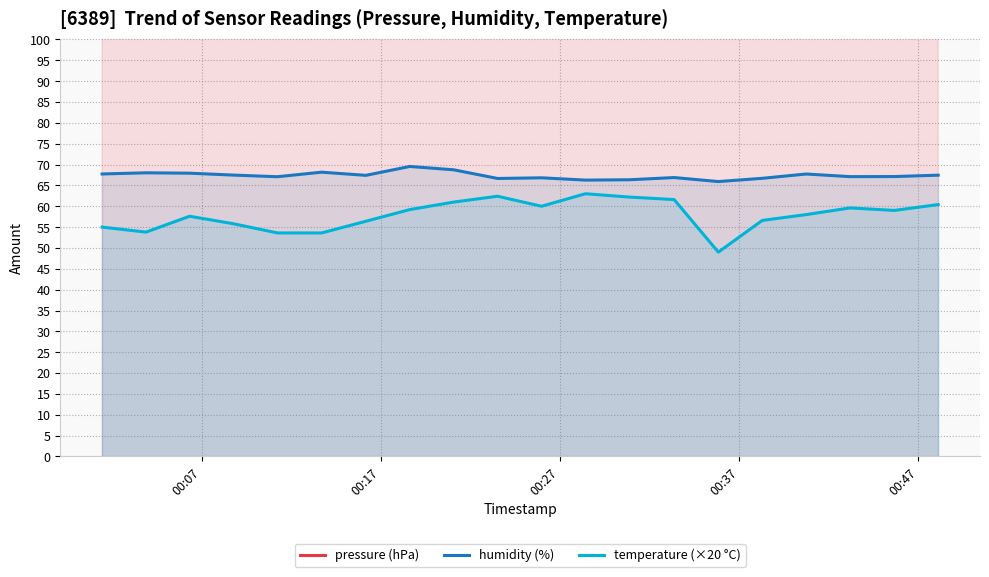

True or false: humidity (%) and temperature (×20 °C) cross at least once.

False